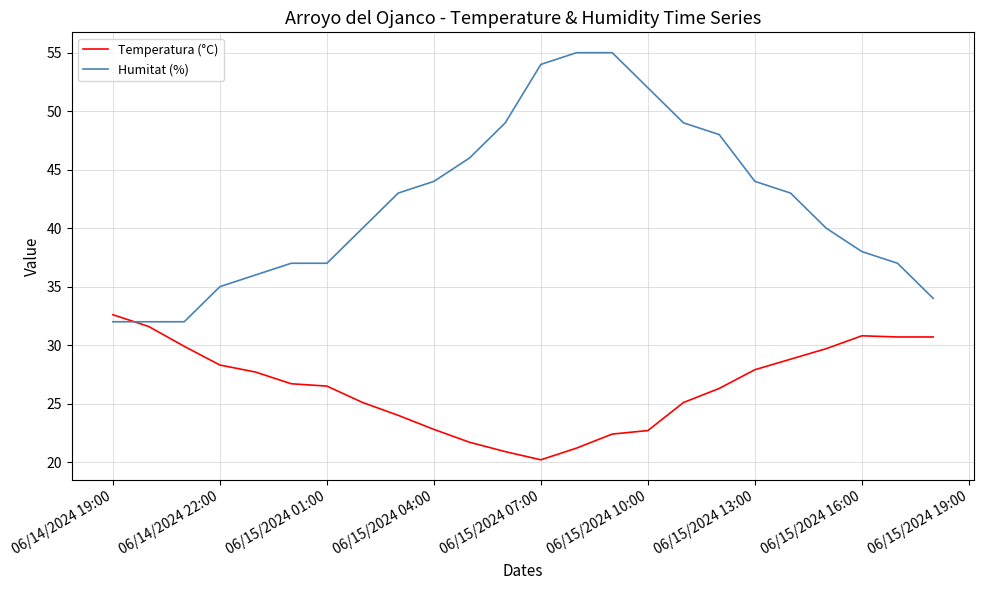

What is the minimum value for Humitat (%)?

32.0